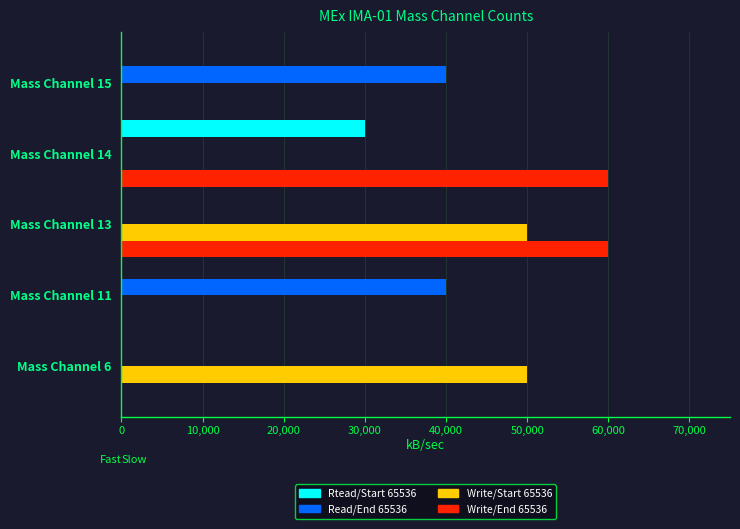

Which series has the largest total across all categories?

Write/End 65536